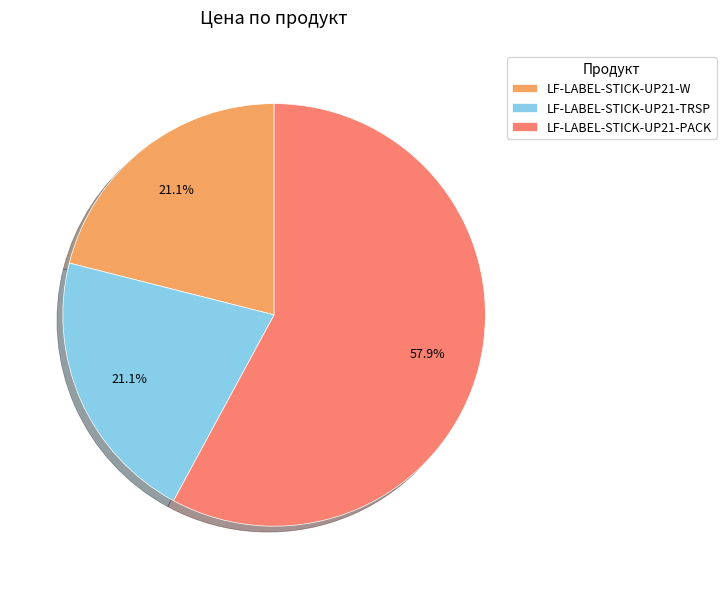

Which category accounts for the majority?

LF-LABEL-STICK-UP21-PACK